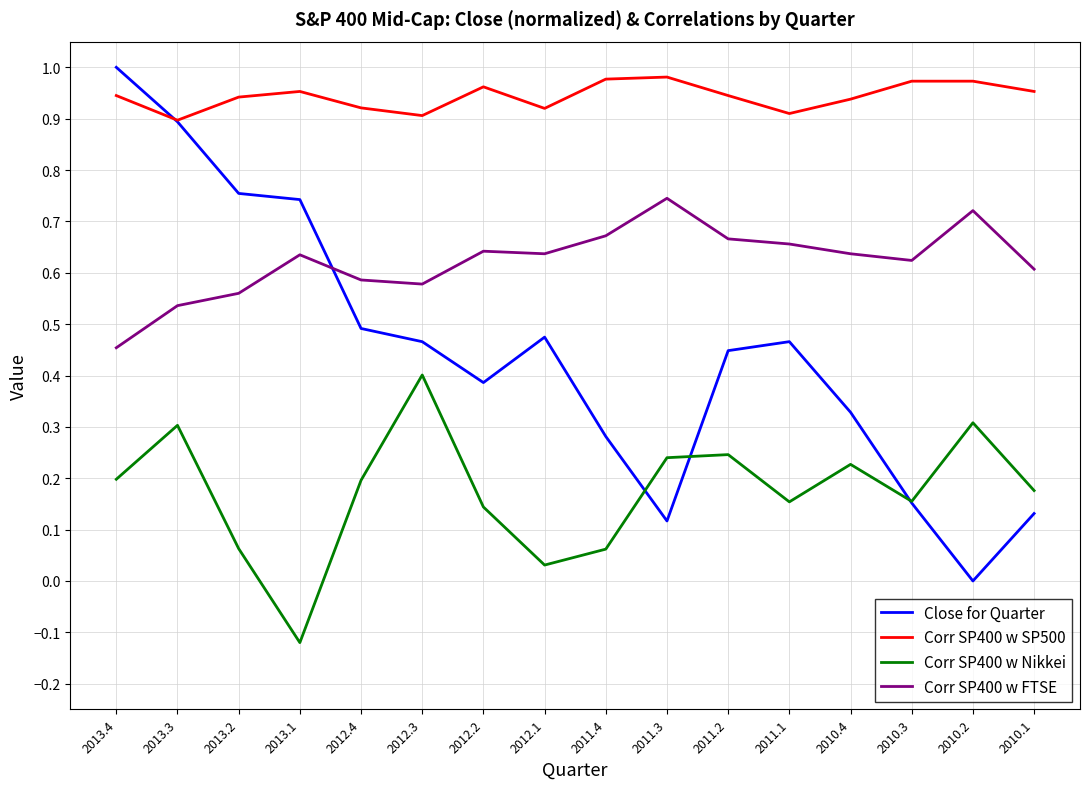

Which category has the lowest value in the Close for Quarter series?

2010.2